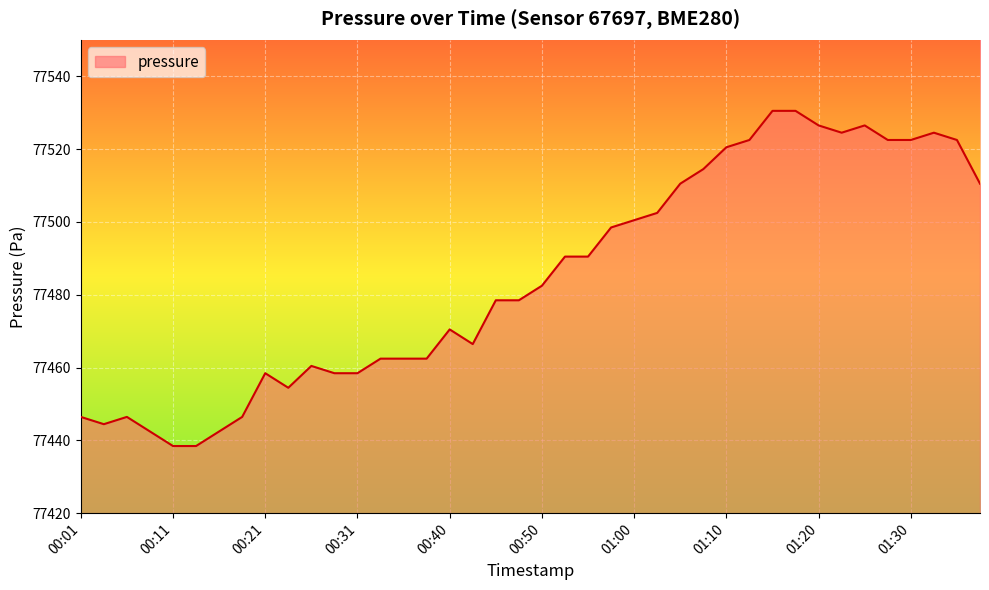

What is the maximum value shown in the chart?

77530.5